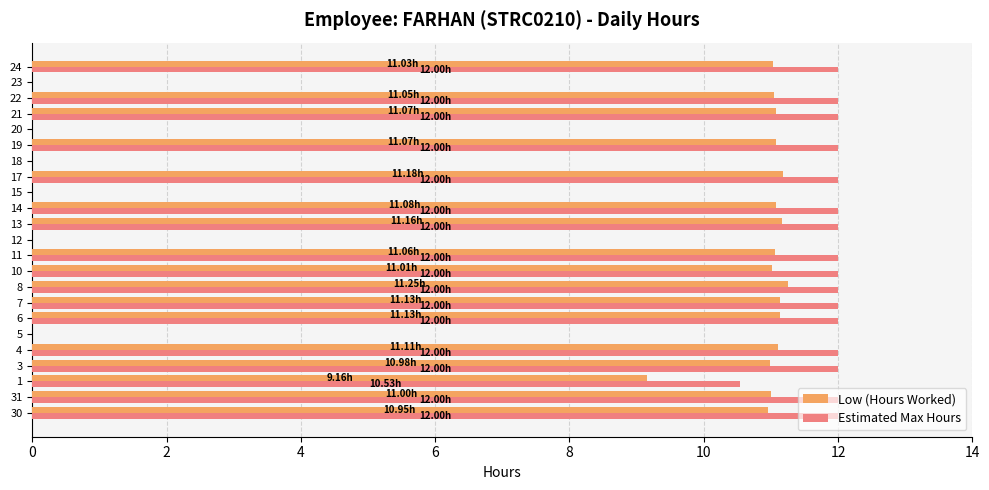

Between 12 and 22, which series saw the biggest shift?

Estimated Max Hours